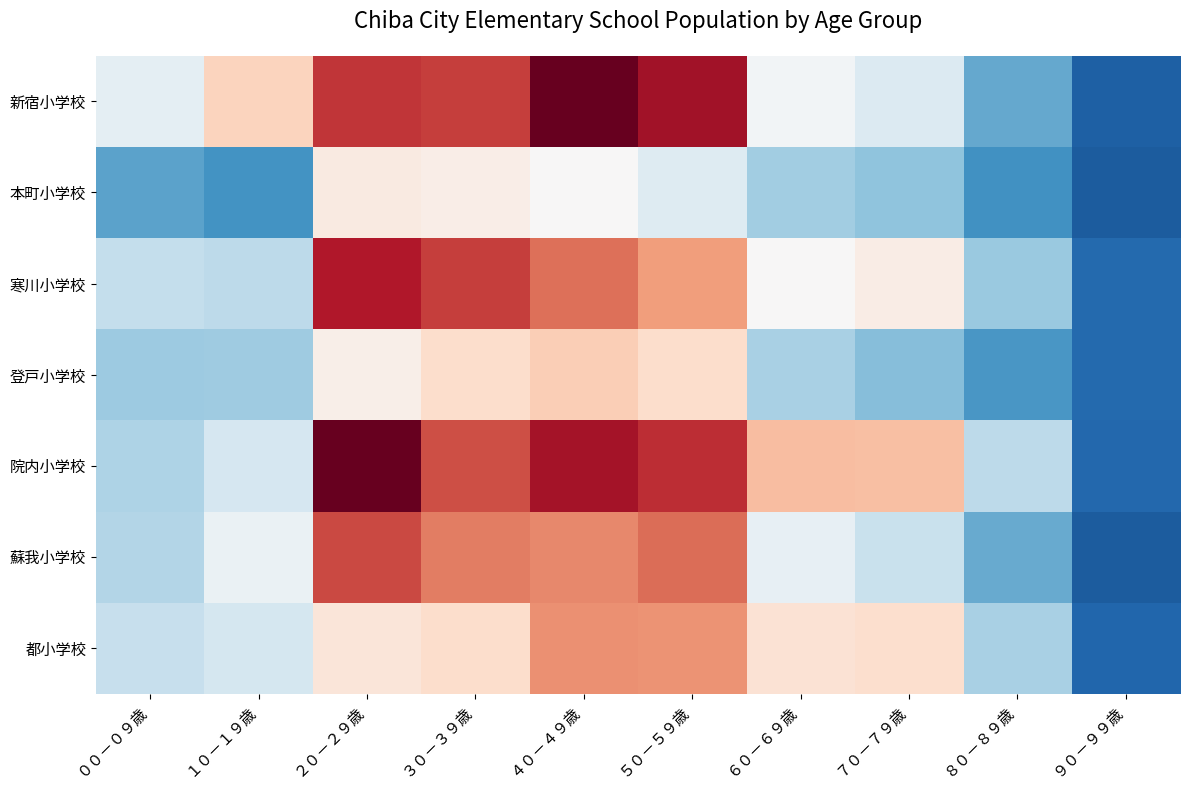

At ４０－４９歳, list the series in order from smallest to largest.

本町小学校, 登戸小学校, 都小学校, 蘇我小学校, 寒川小学校, 院内小学校, 新宿小学校